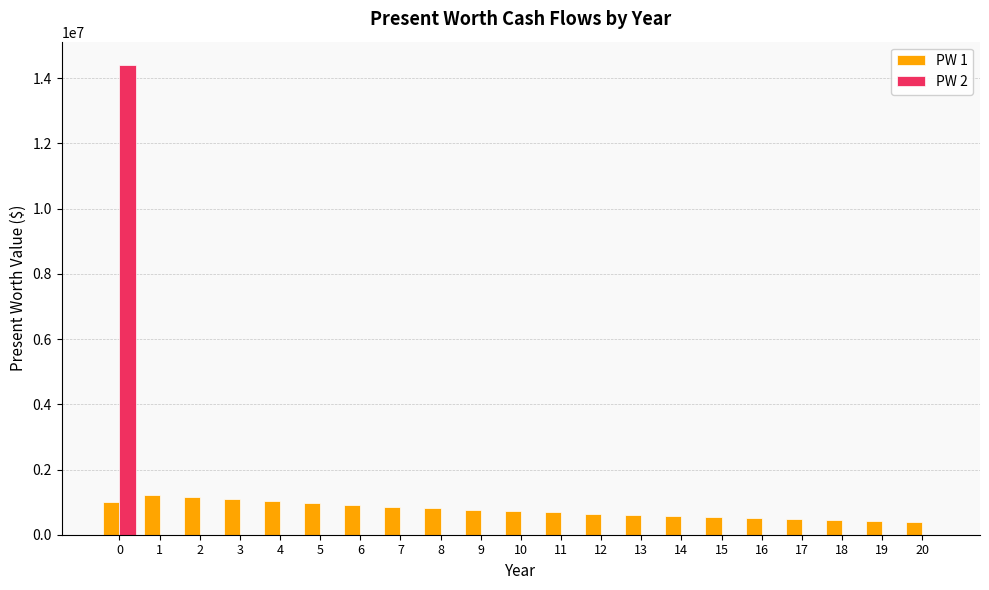

What is the sum of all PW 2 values?

14400000.0